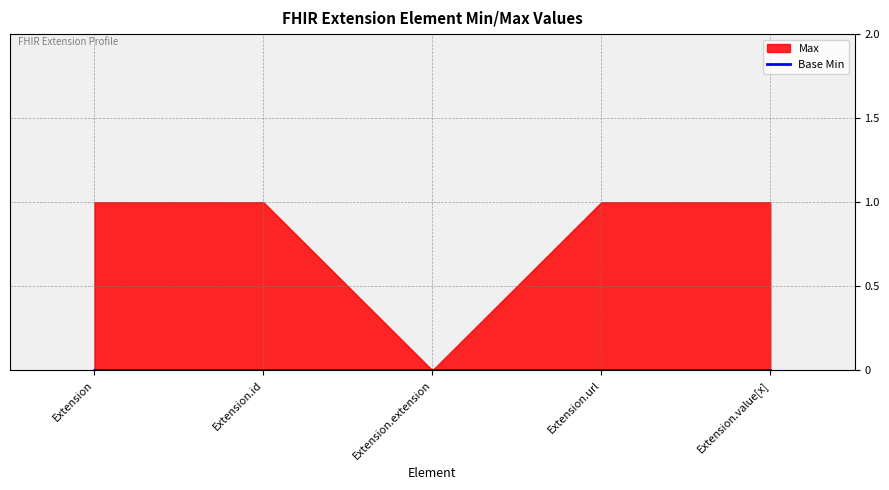

How many lines are shown in the chart?

2